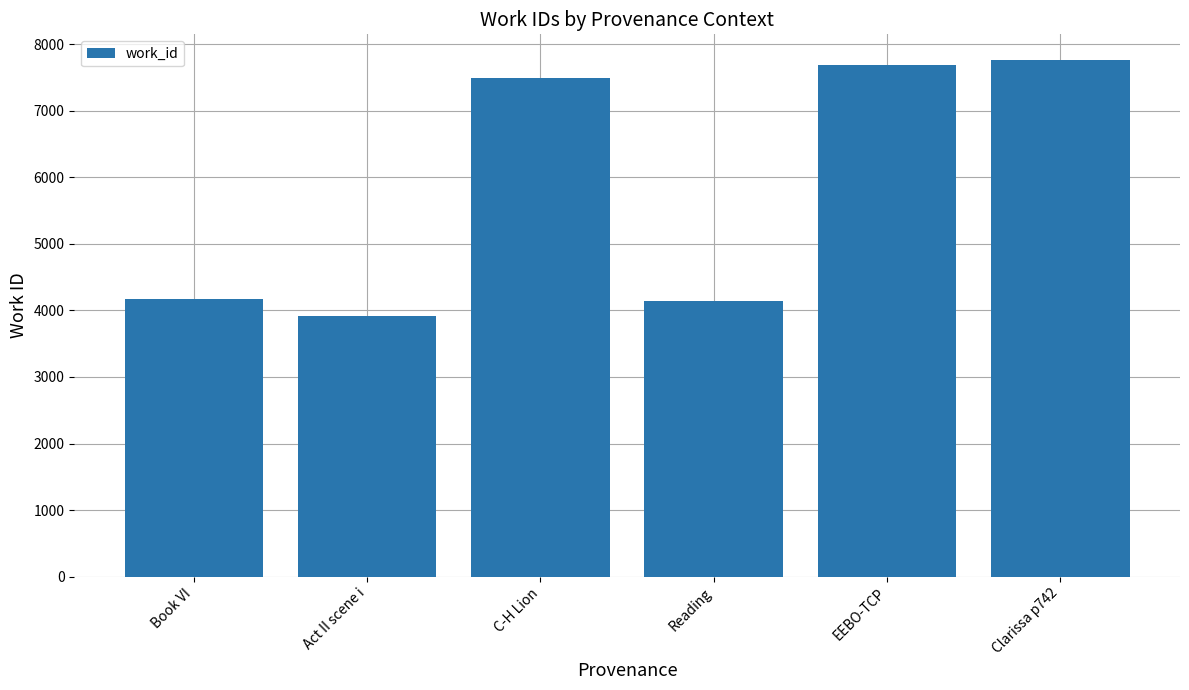

What is the value of the 5th bar from the left?

7697